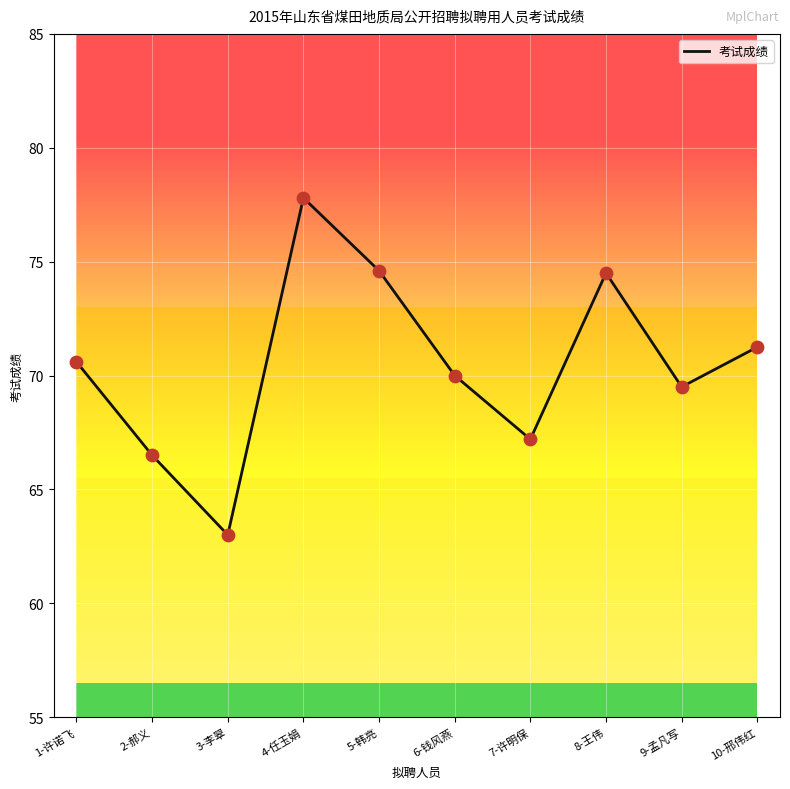

Approximately how many times larger is the value at 3-李翠 compared to 7-许明保?

0.9